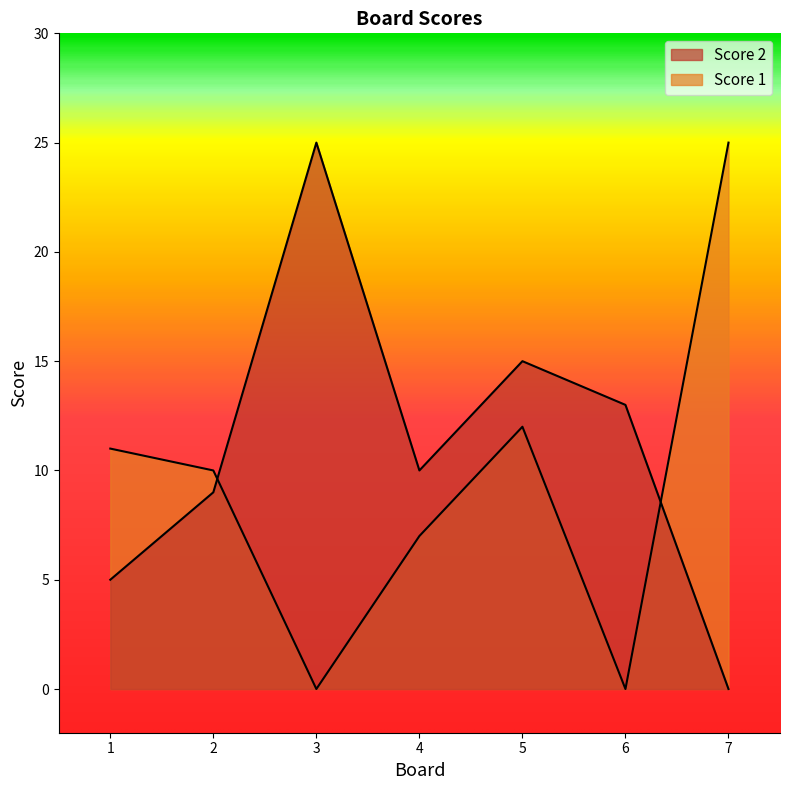

Reading right to left, list all the values displayed in this chart.

Score 1: 25	0	12	7	0	10	11
Score 2: 0	13	15	10	25	9	5